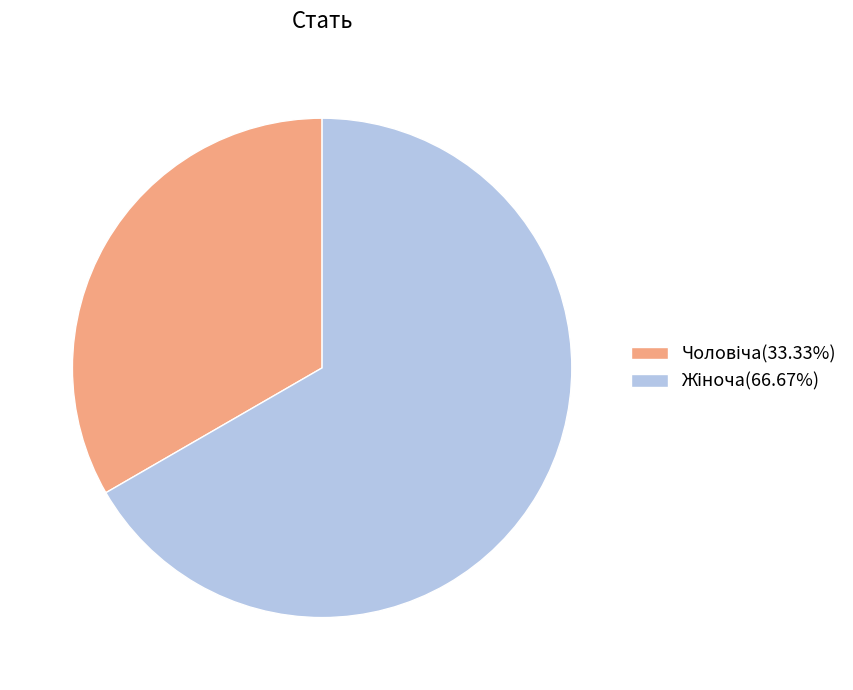

Is there any slice that represents more than half of the pie?

Yes